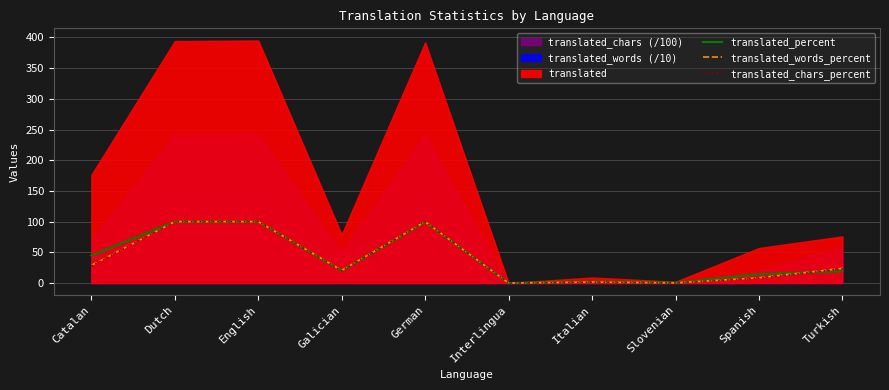

How many values in translated_chars_percent are above zero?

9